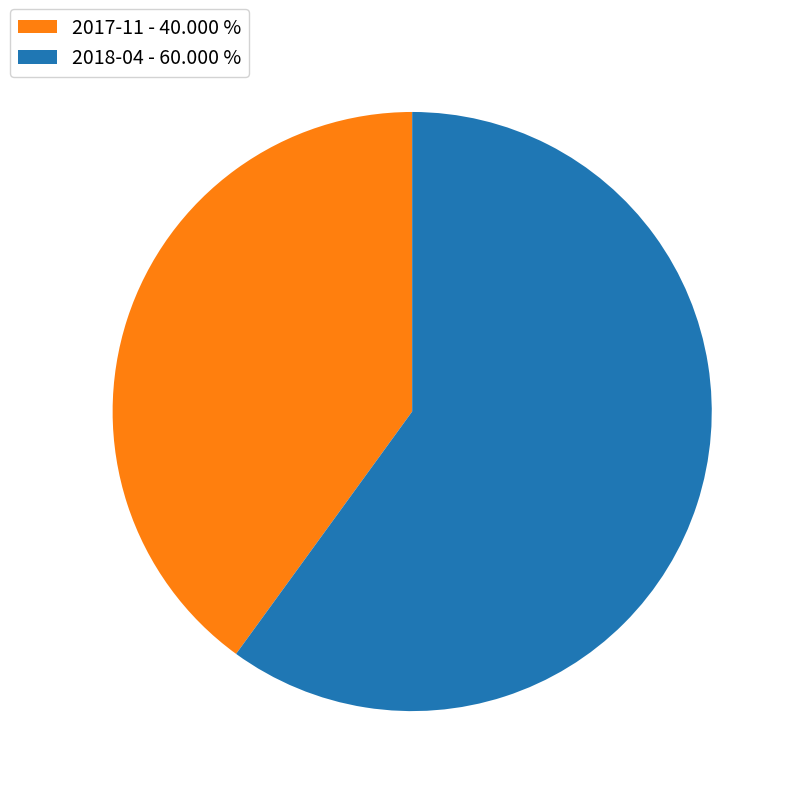

How many slices are in this pie chart?

2